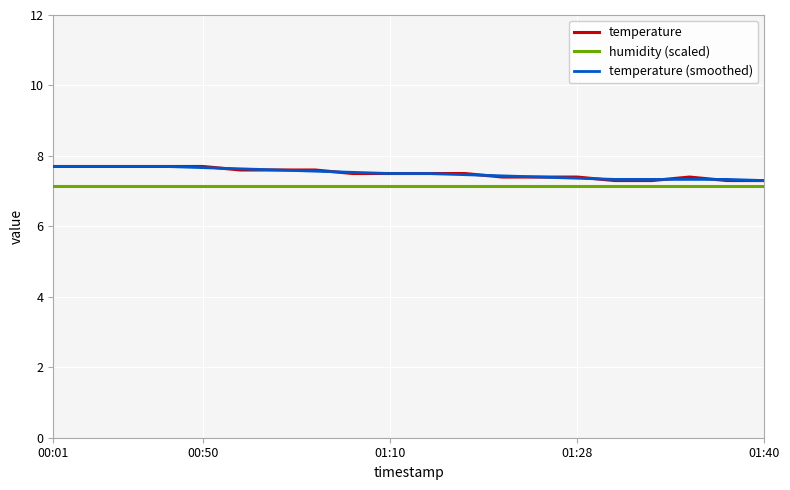

What is the greatest value displayed?

7.7